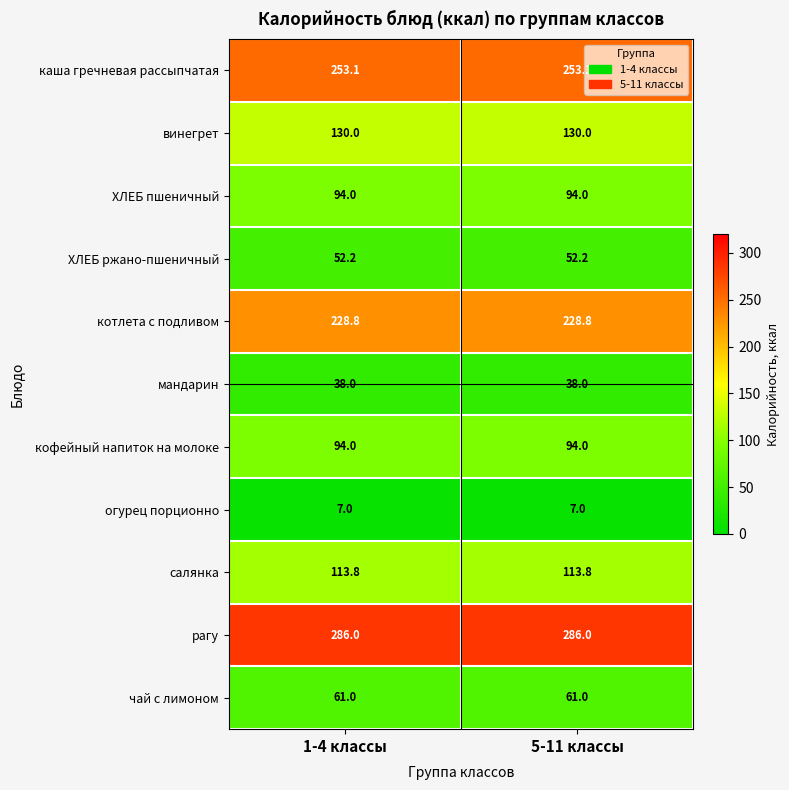

What is the greatest value displayed?

286.0